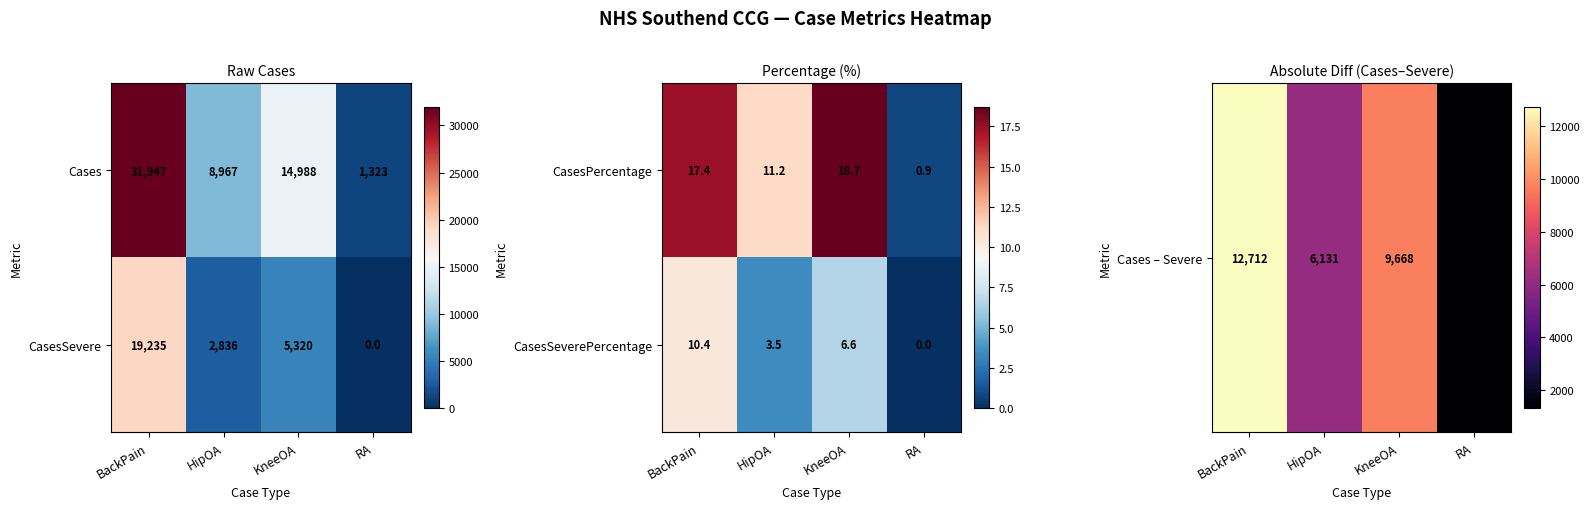

What is the difference between the CasesSeverePercentage values at KneeOA and BackPain?

3.8